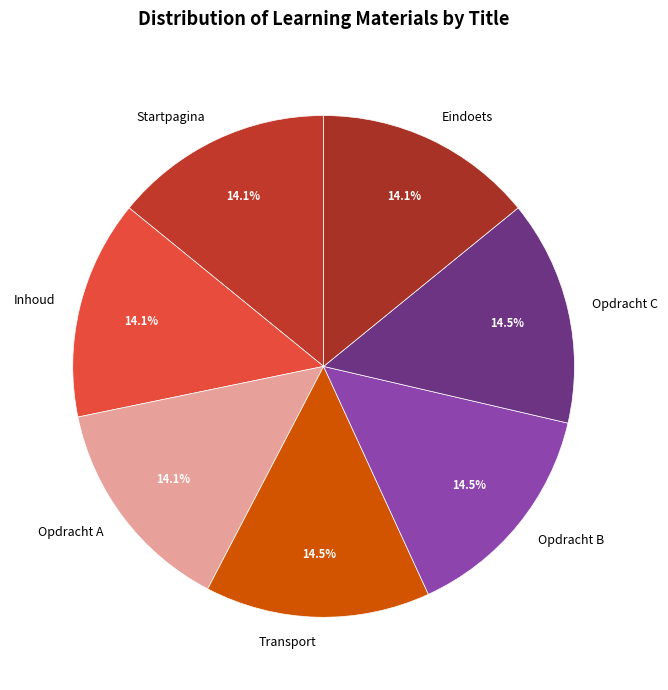

How many segments does this pie chart have?

7